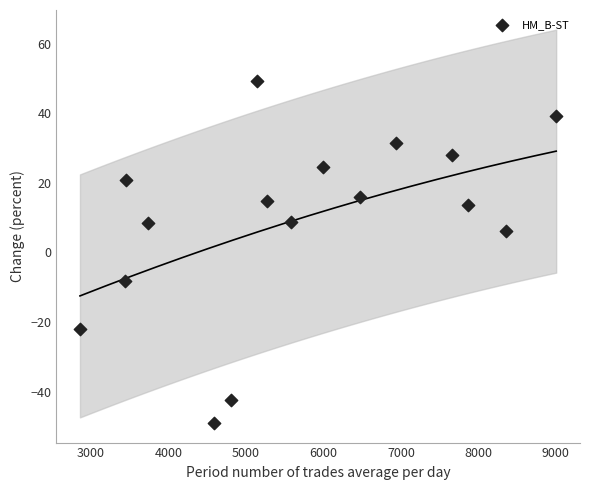

What is the range of Y values (max minus min)?

98.5